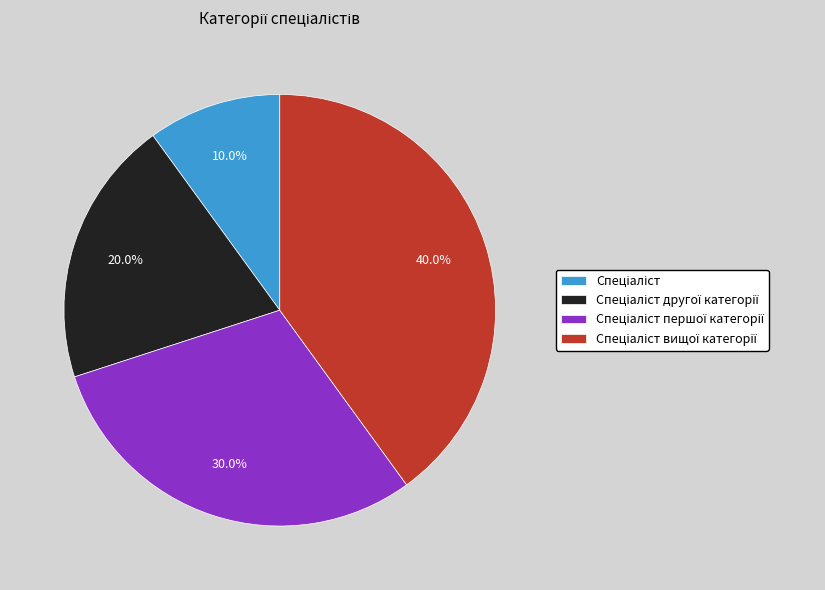

How many slices are in this pie chart?

4